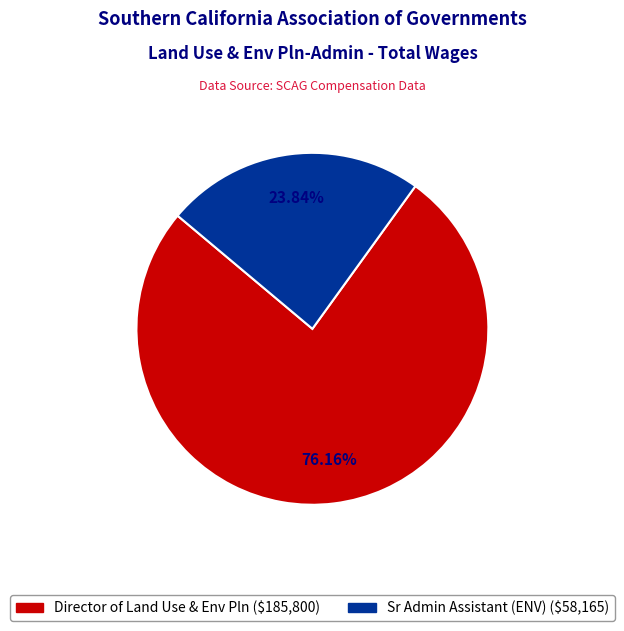

How many slices are in this pie chart?

2